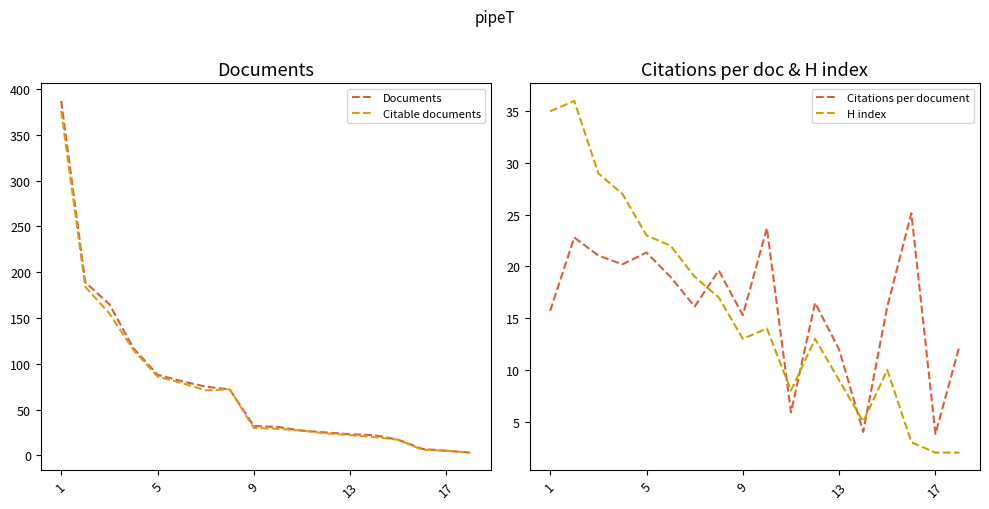

How many lines are shown in the chart?

4